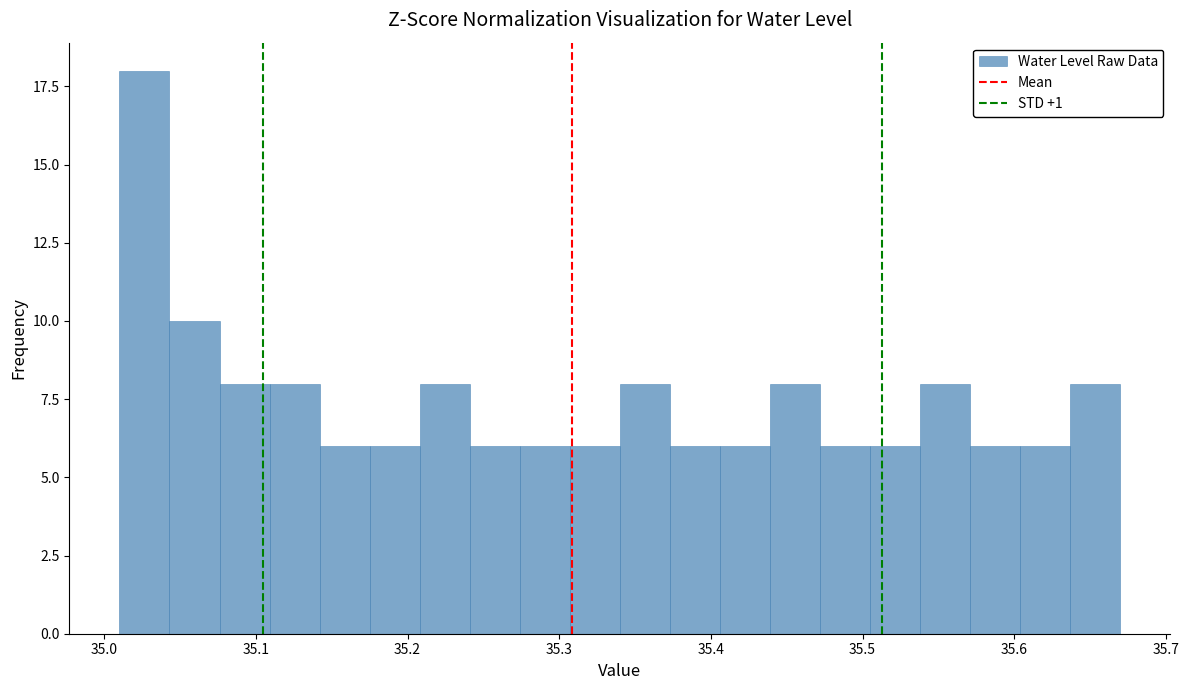

Around what value on the x-axis is the tallest bar? Give the approximate position of its centre, as read against the axis.

35.03